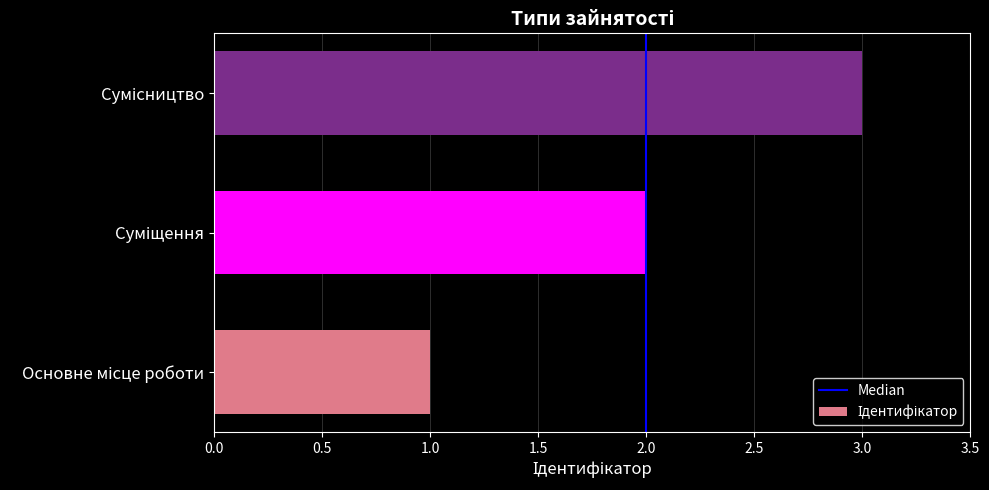

What is the average value?

2